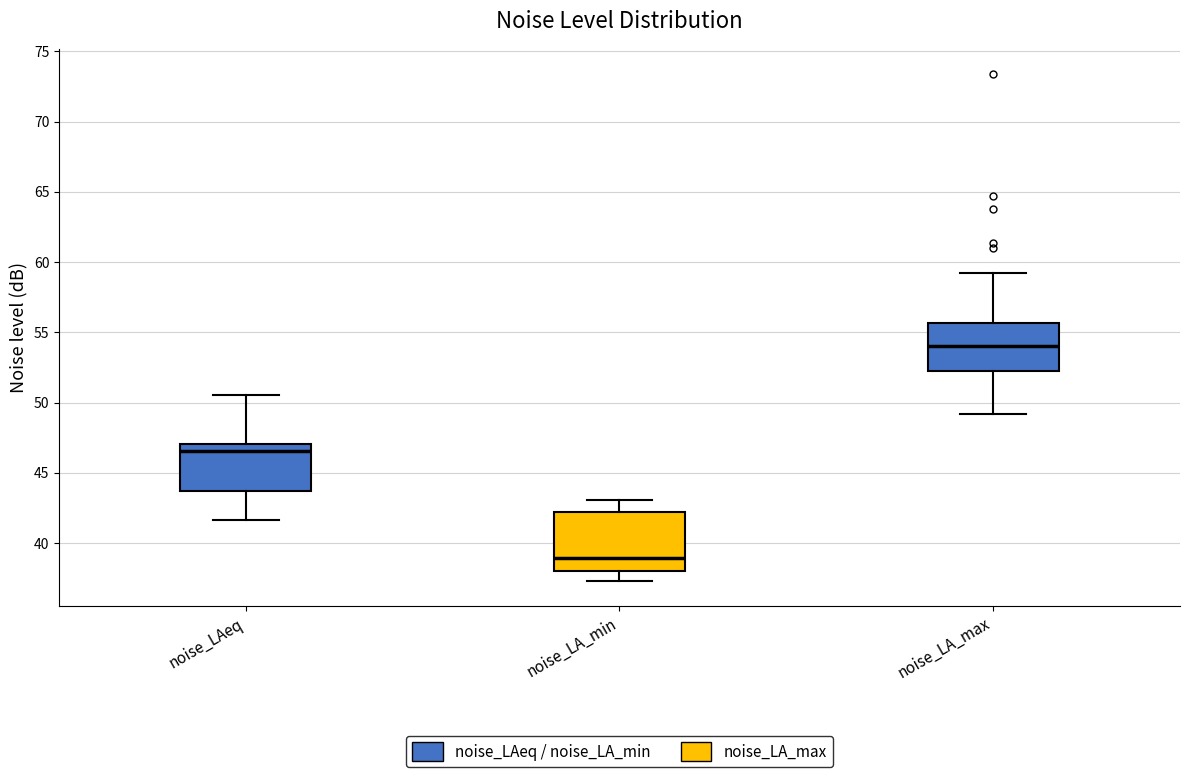

Which box is the tallest, from its lower edge to its upper edge?

noise_LA_min